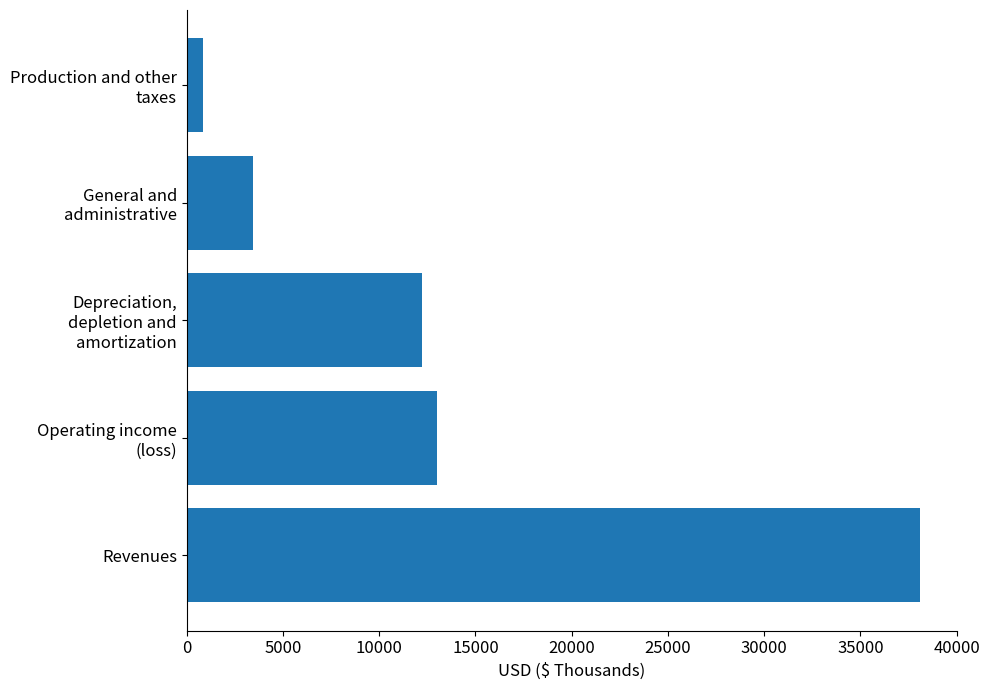

What is the sum of all values?

67596